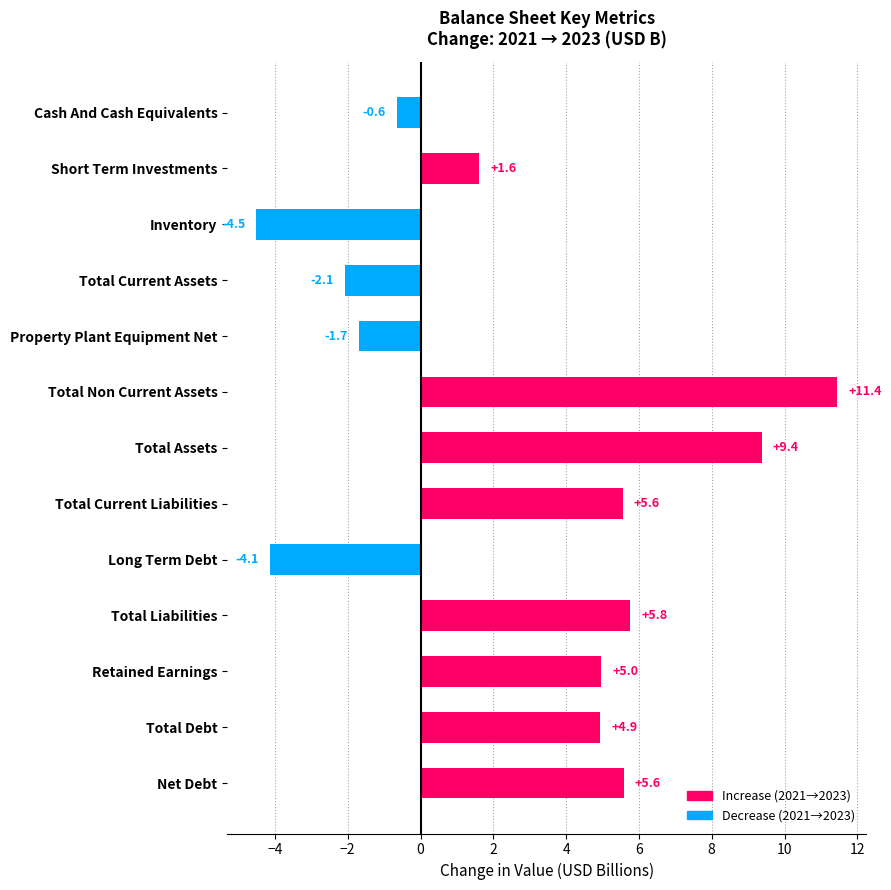

What is the average value?

2.8